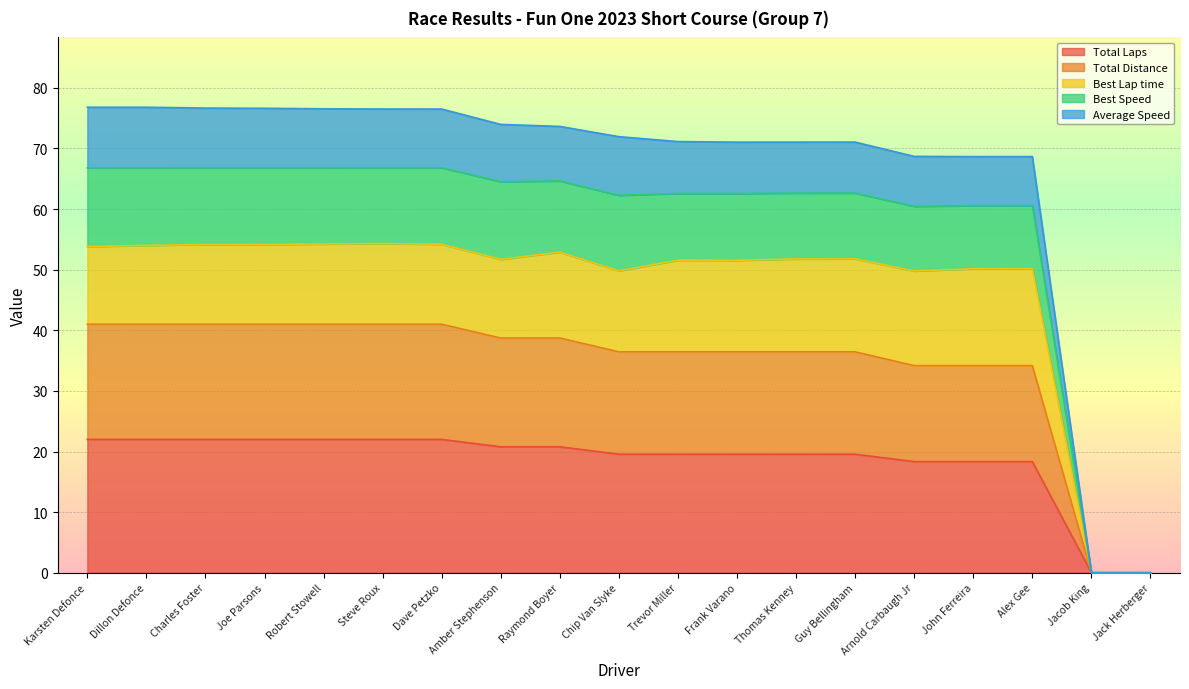

At which category does the chart reach its peak across all series?

Karsten Defonce